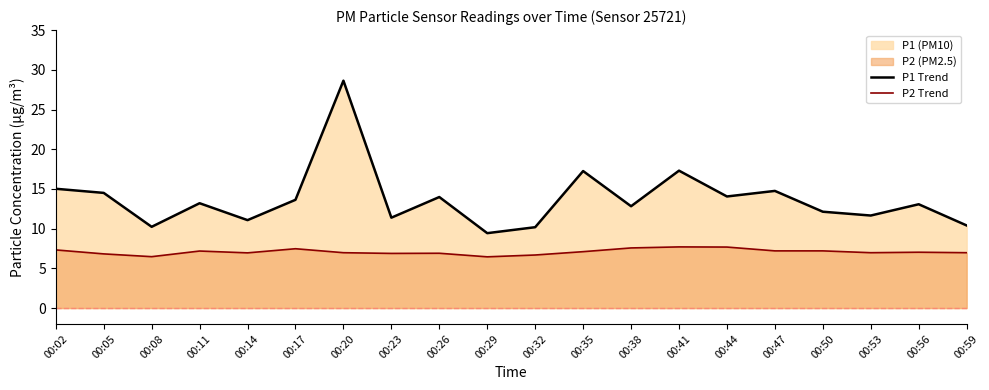

List the labels in order of P2 Trend value, largest first.

00:41, 00:44, 00:38, 00:17, 00:02, 00:47, 00:50, 00:11, 00:35, 00:56, 00:20, 00:53, 00:59, 00:14, 00:26, 00:23, 00:05, 00:32, 00:08, 00:29